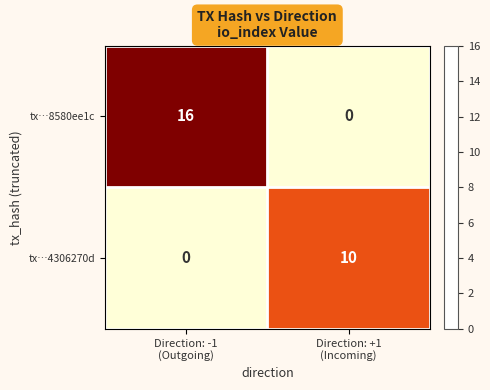

Which series has the largest range (max minus min)?

tx…8580ee1c